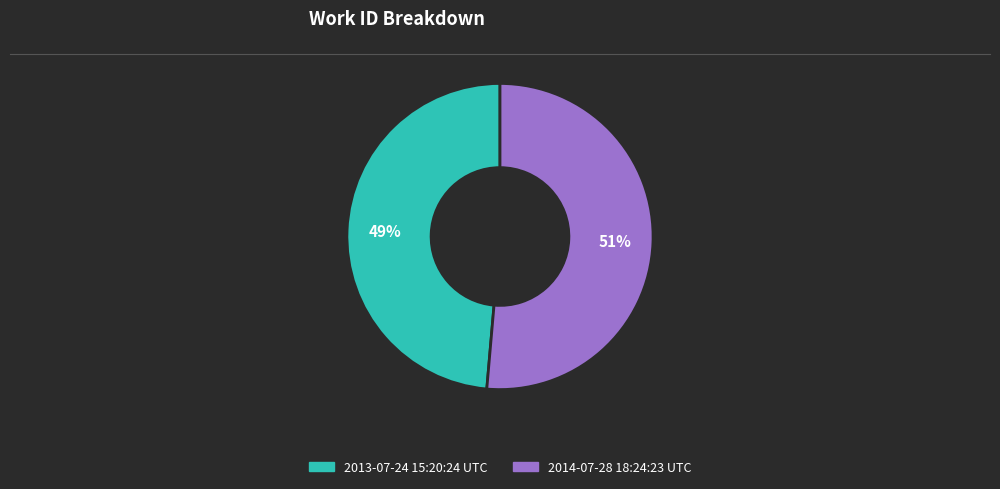

Is the sum of 2014-07-28 18:24:23 UTC and 2013-07-24 15:20:24 UTC greater than half?

Yes